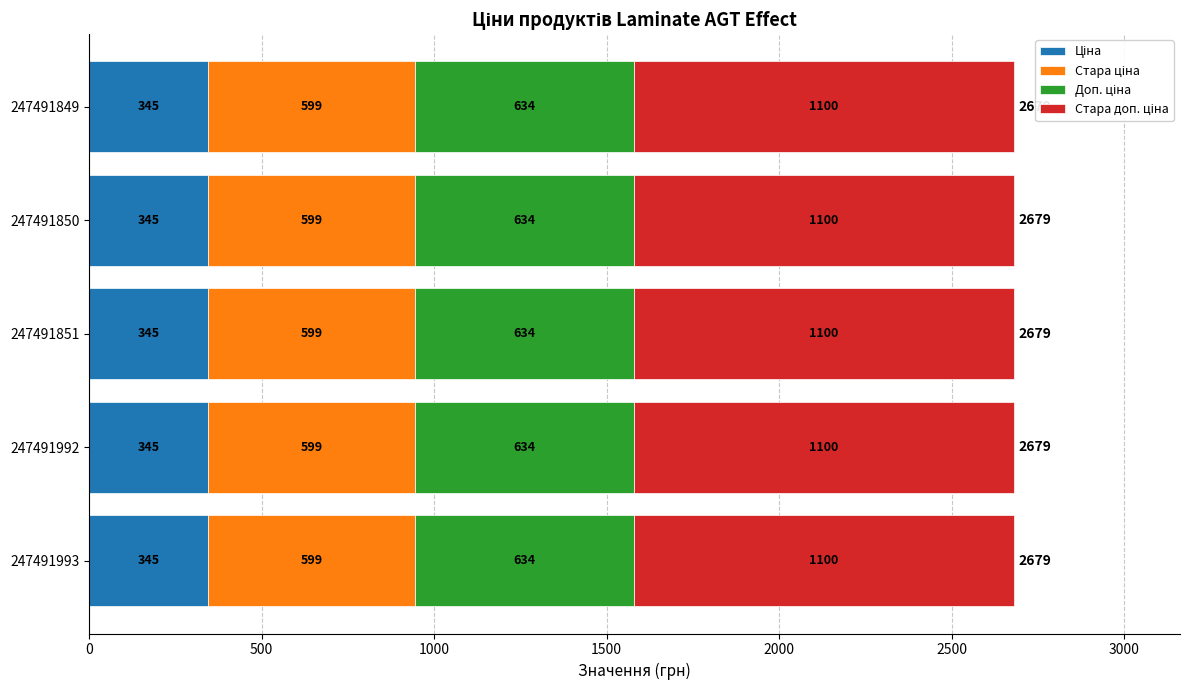

At how many categories does at least one series exceed 953?

5